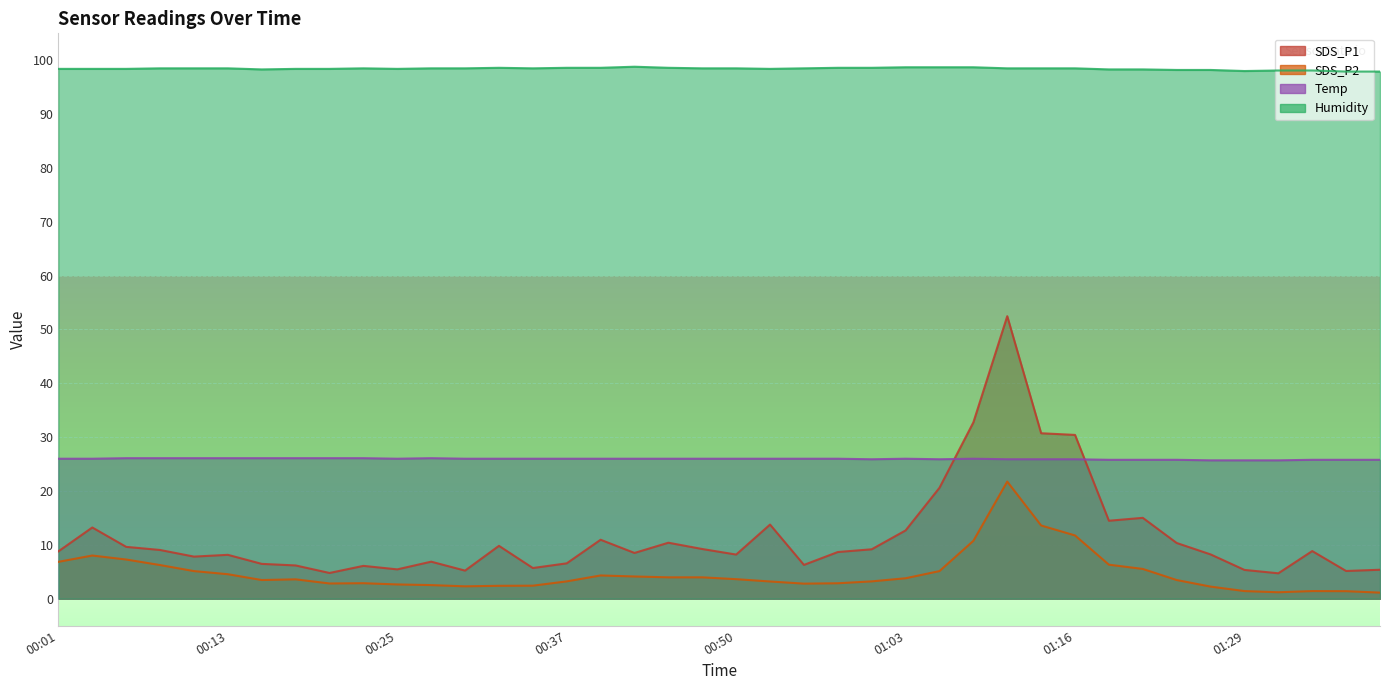

How many lines are shown in the chart?

4